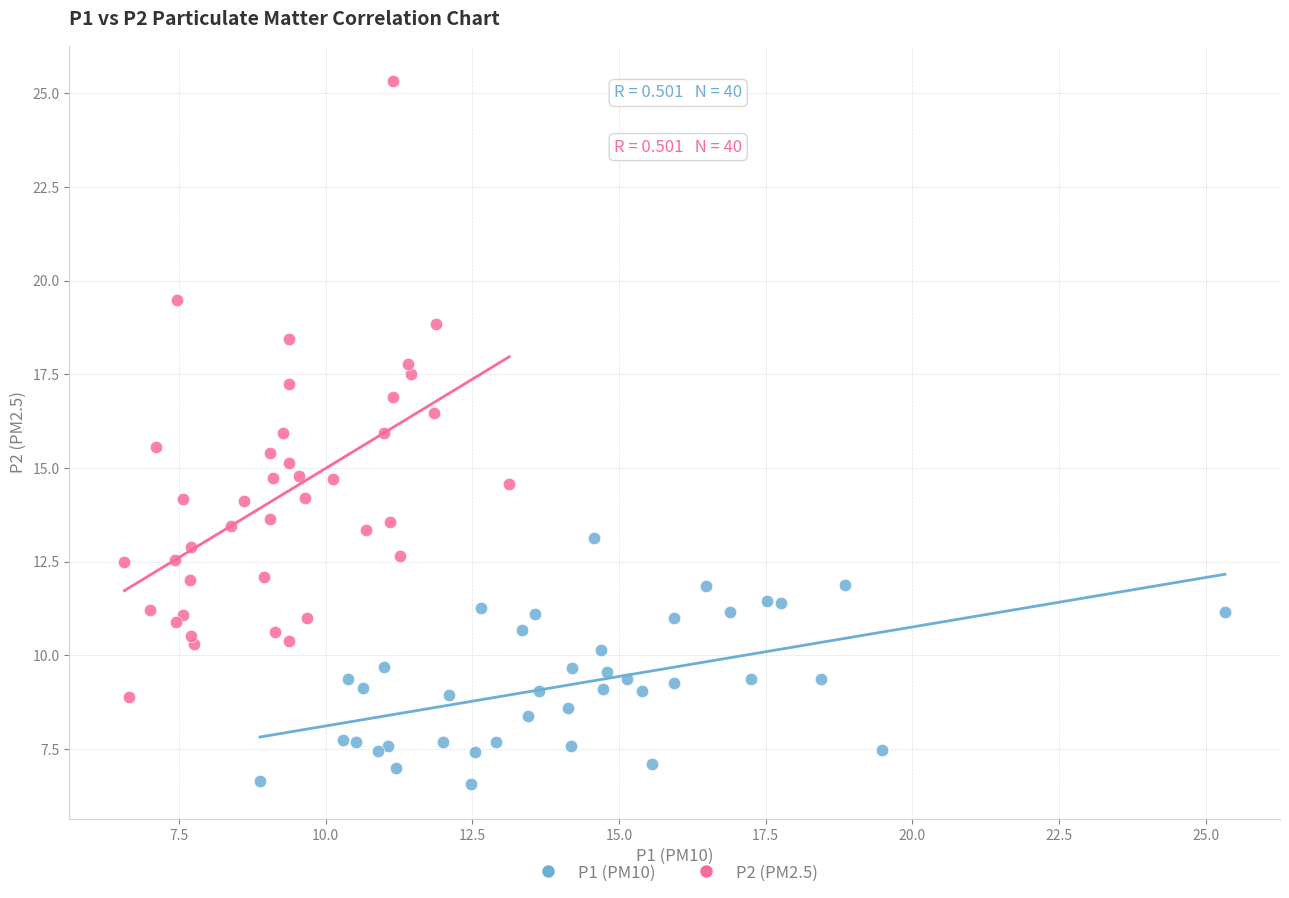

Which series has the largest Y range (max minus min)?

P2 (PM2.5)